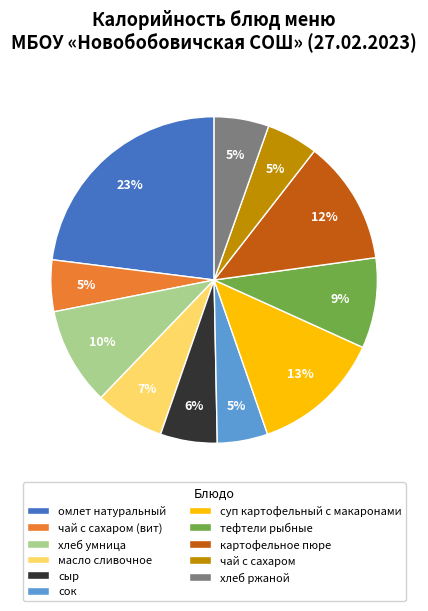

Is тефтели рыбные the majority of the pie?

No